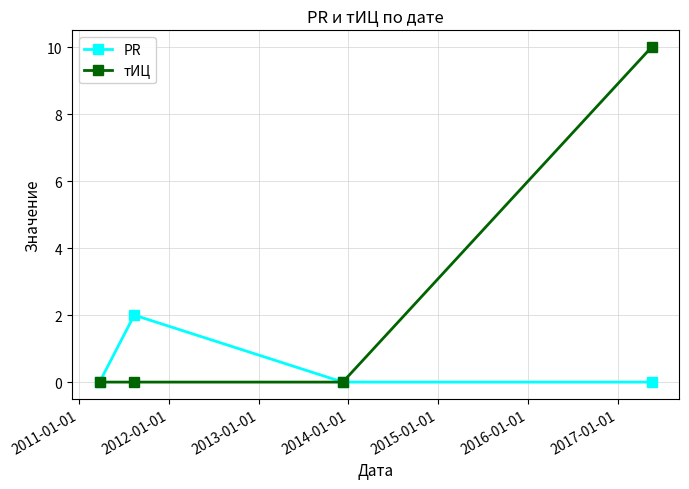

Which series has the largest total across all categories?

тИЦ